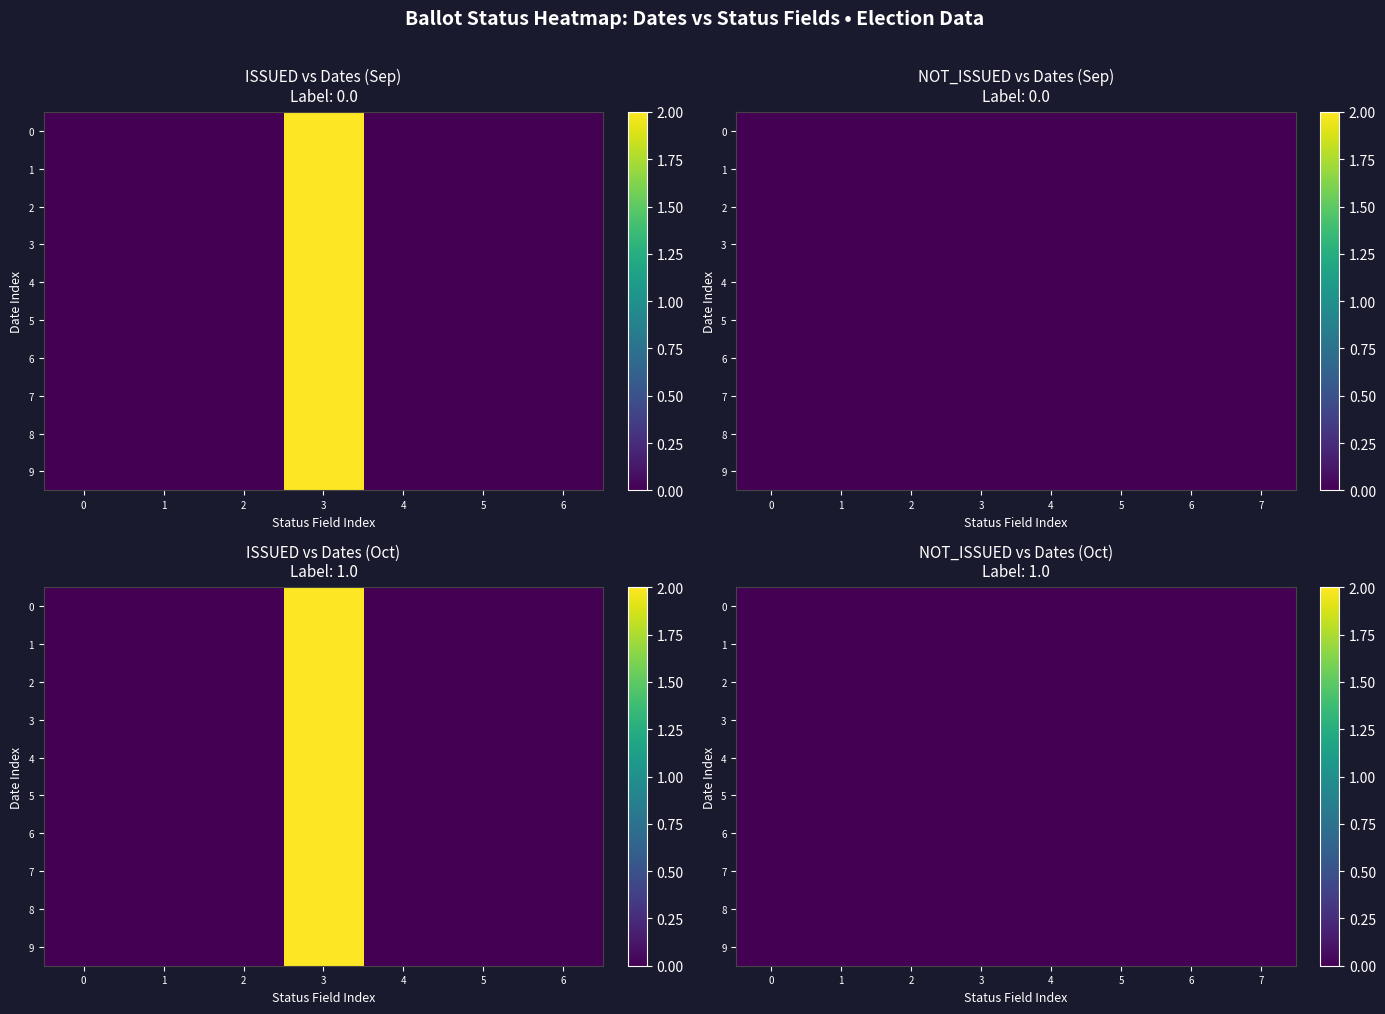

How many data points in 15-Oct are above 0?

1